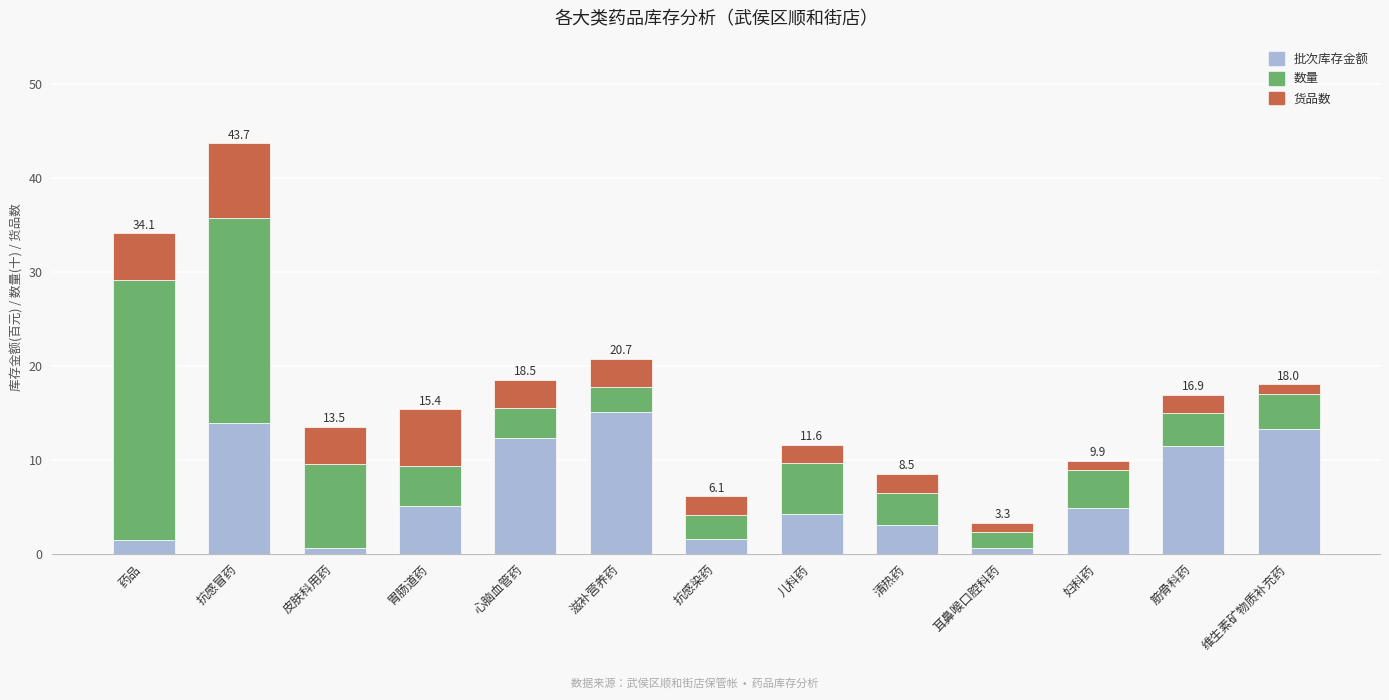

Does the chart contain any negative values?

No